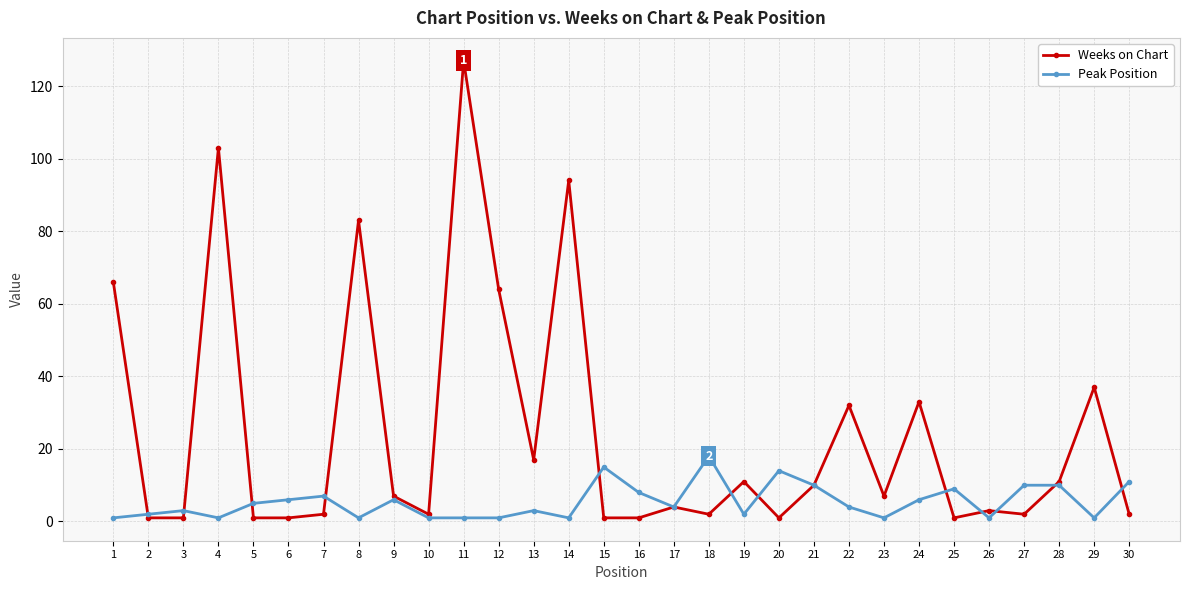

List the series in order of their peak value, lowest first.

Peak Position, Weeks on Chart